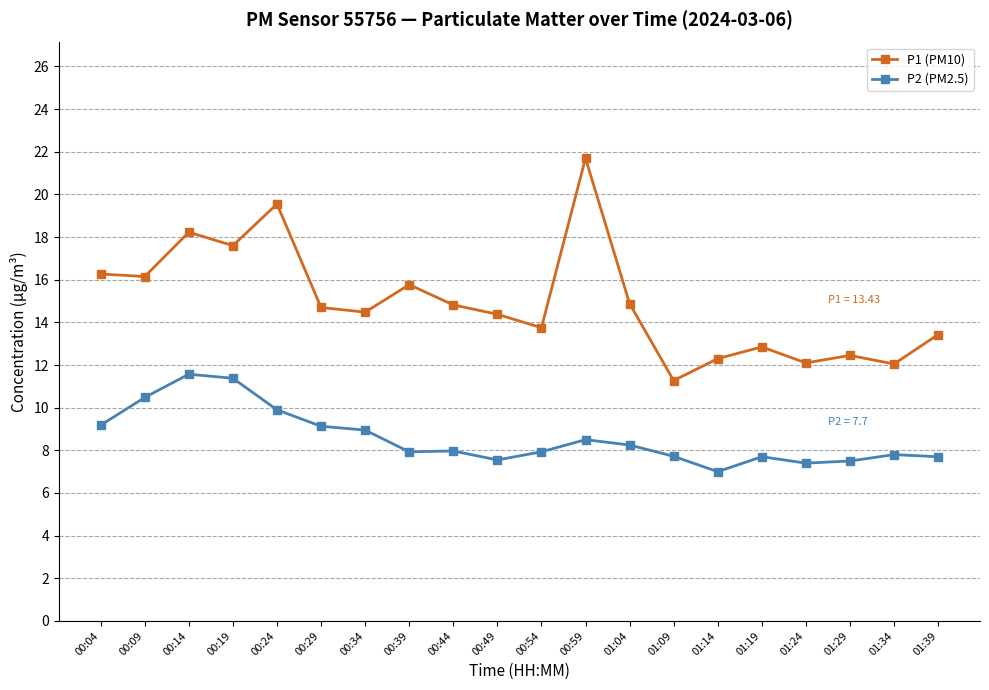

Which series has the largest total across all categories?

P1 (PM10)